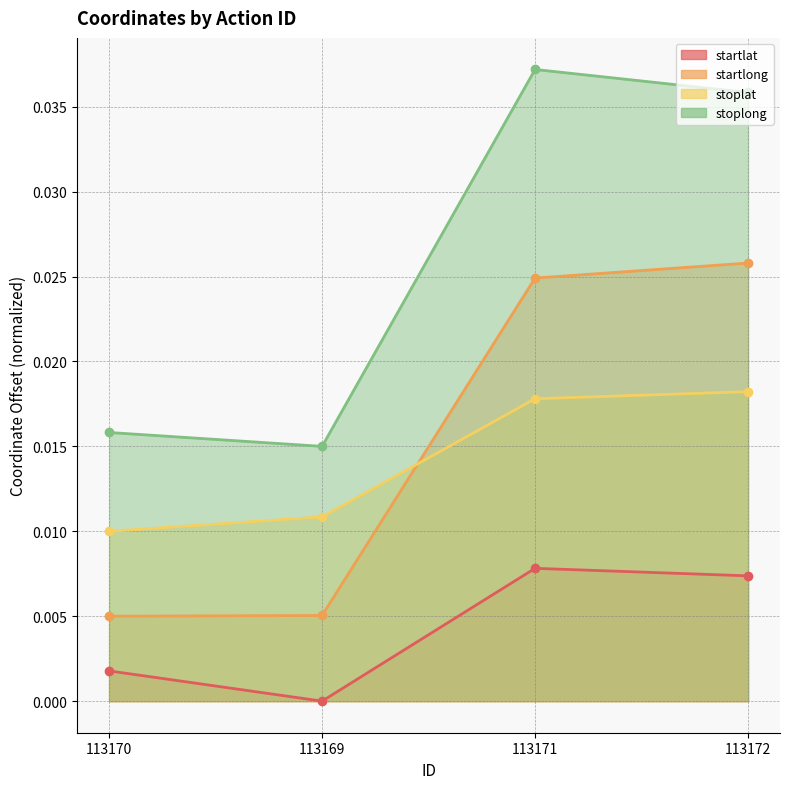

At 113170, list the series in order from largest to smallest.

stoplong, stoplat, startlong, startlat